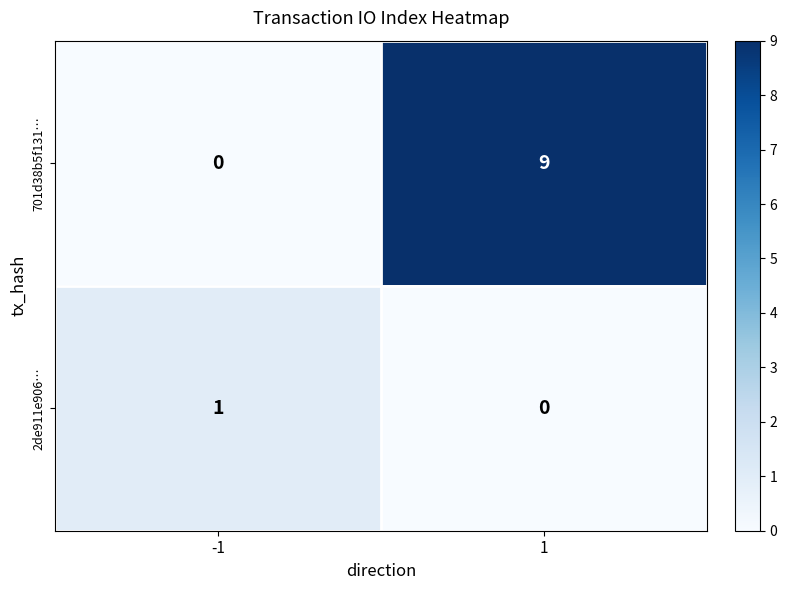

What is the total value across all series at 1?

9